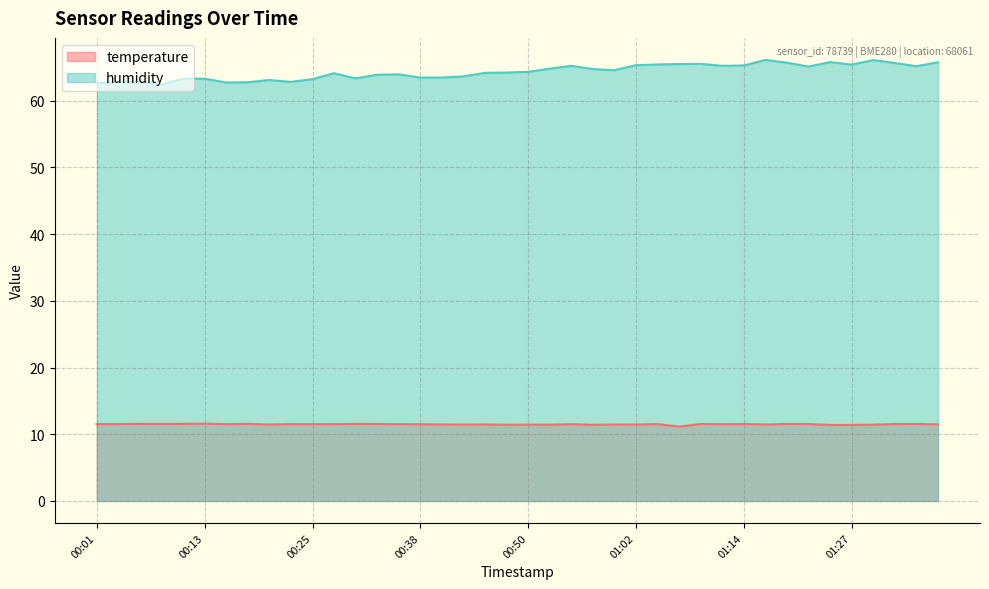

At 01:34, list the series in order from largest to smallest.

humidity, temperature